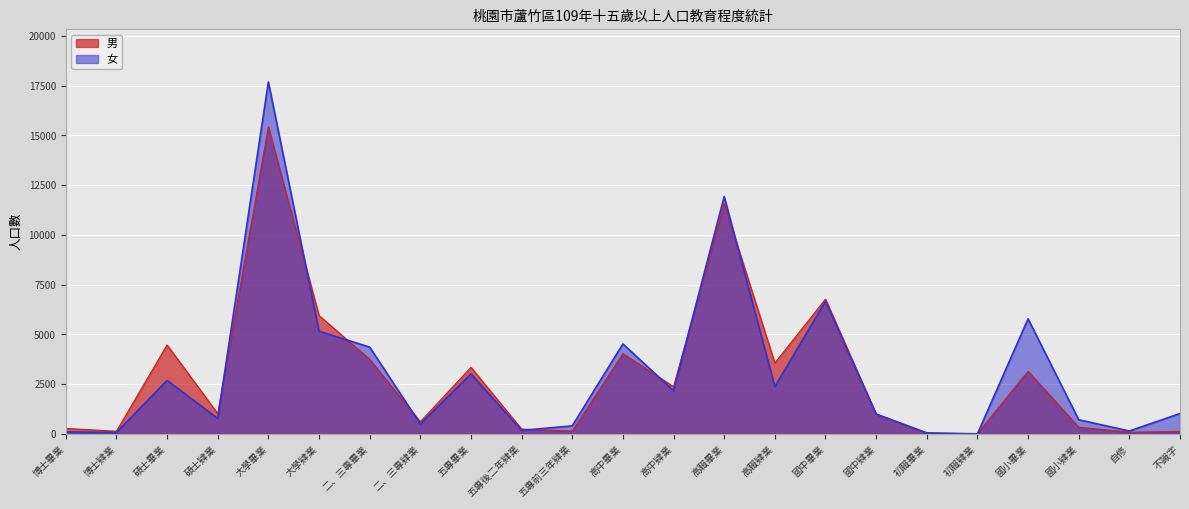

Which series has the largest range (max minus min)?

女